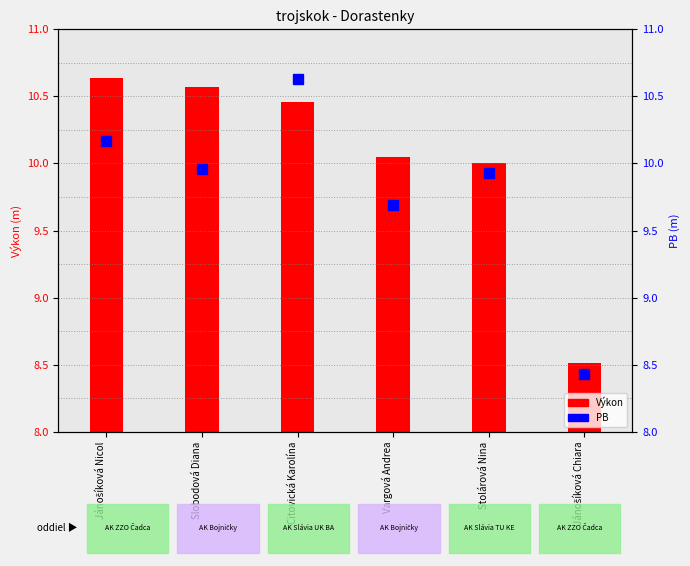

How many values in the PB series exceed 9?

5